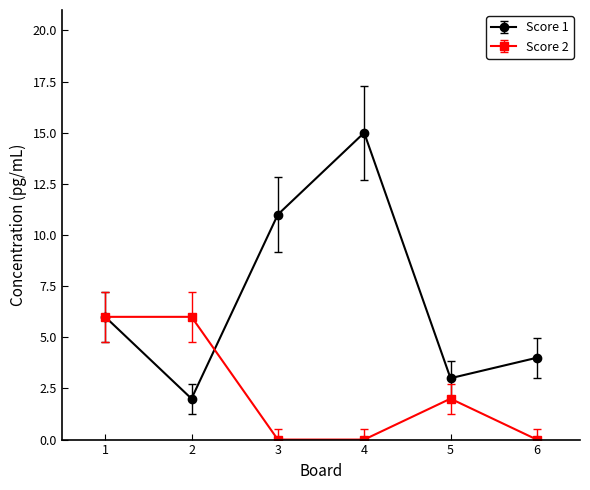

List the series in order of their peak value, highest first.

Score 1, Score 2